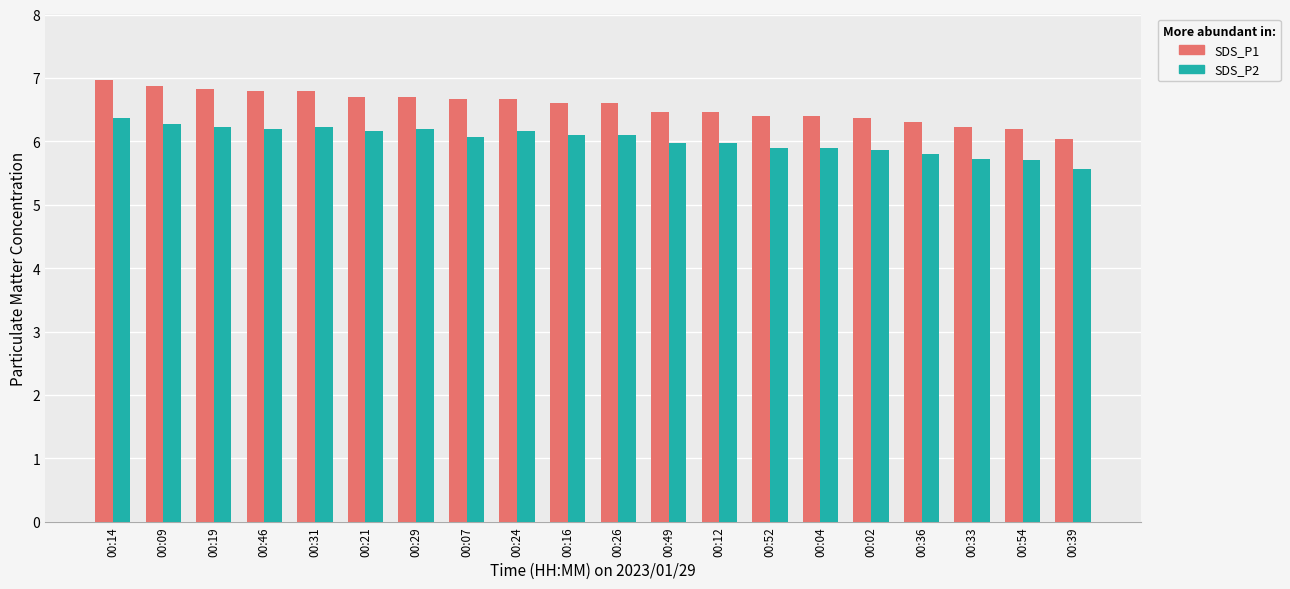

At 00:09, list the series in order from largest to smallest.

SDS_P1, SDS_P2